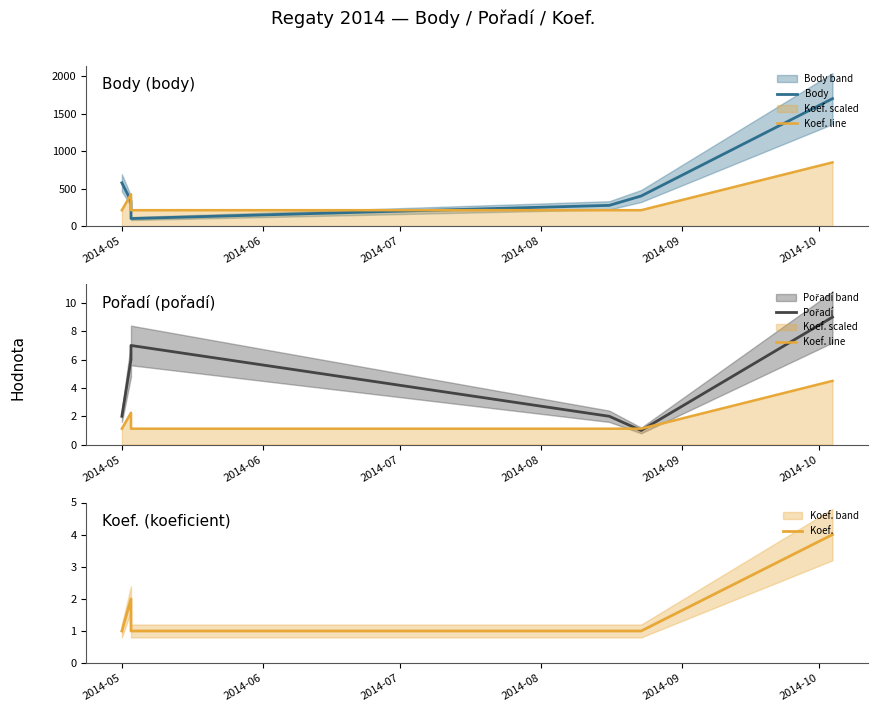

What is the sum of all Koef. values?

10.0